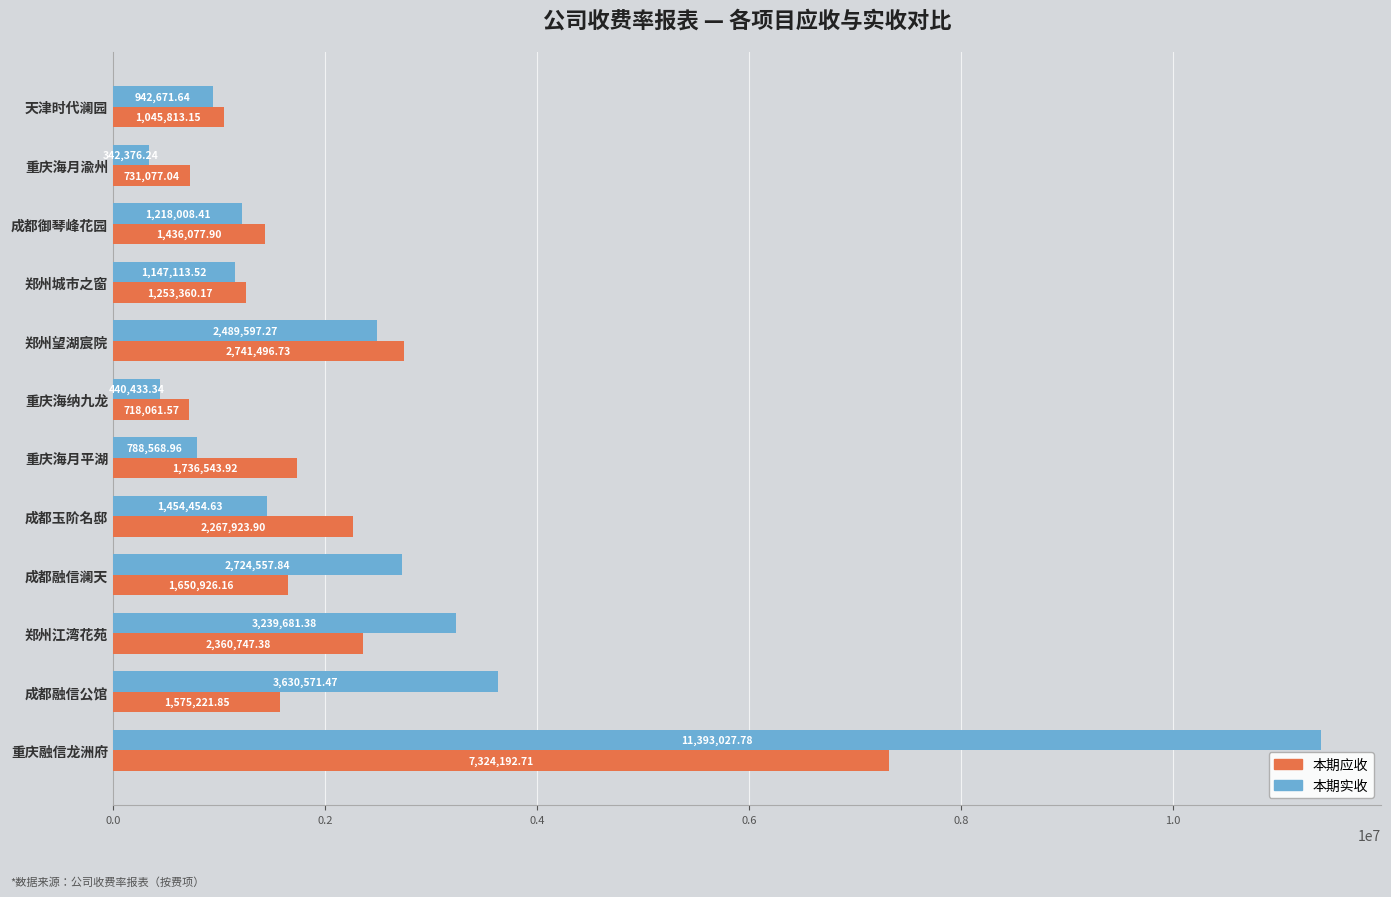

What is the difference between the highest and lowest values at 重庆融信龙洲府?

4068835.1